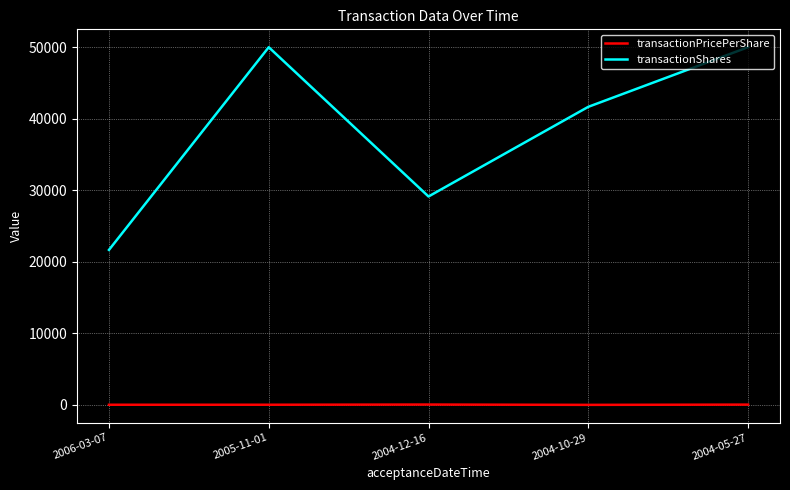

Which series has the largest total across all categories?

transactionShares